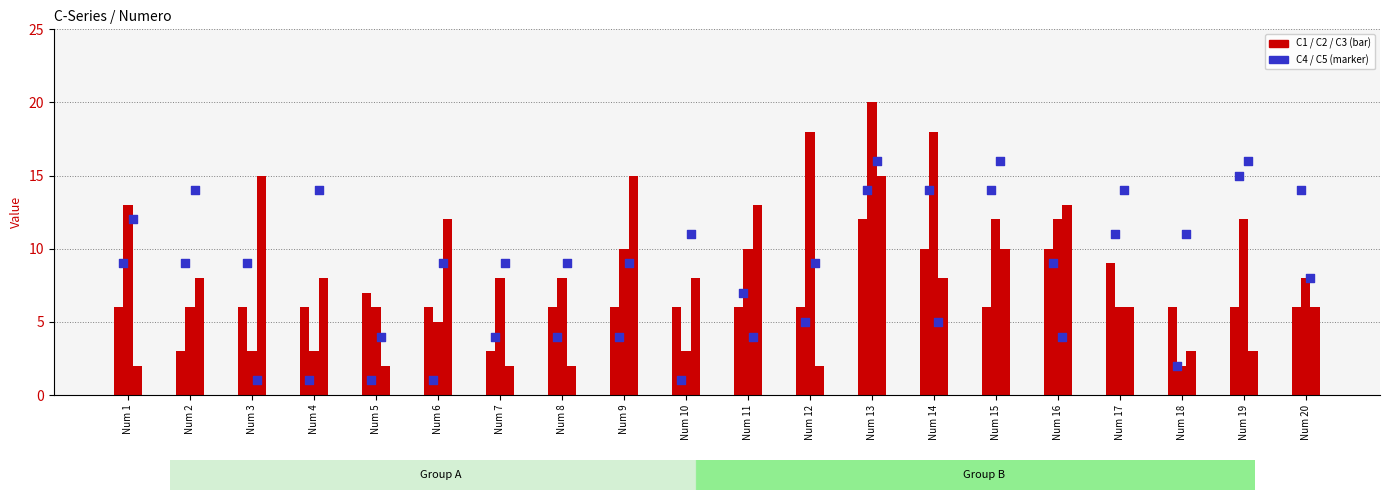

At how many categories does at least one series exceed 3?

20